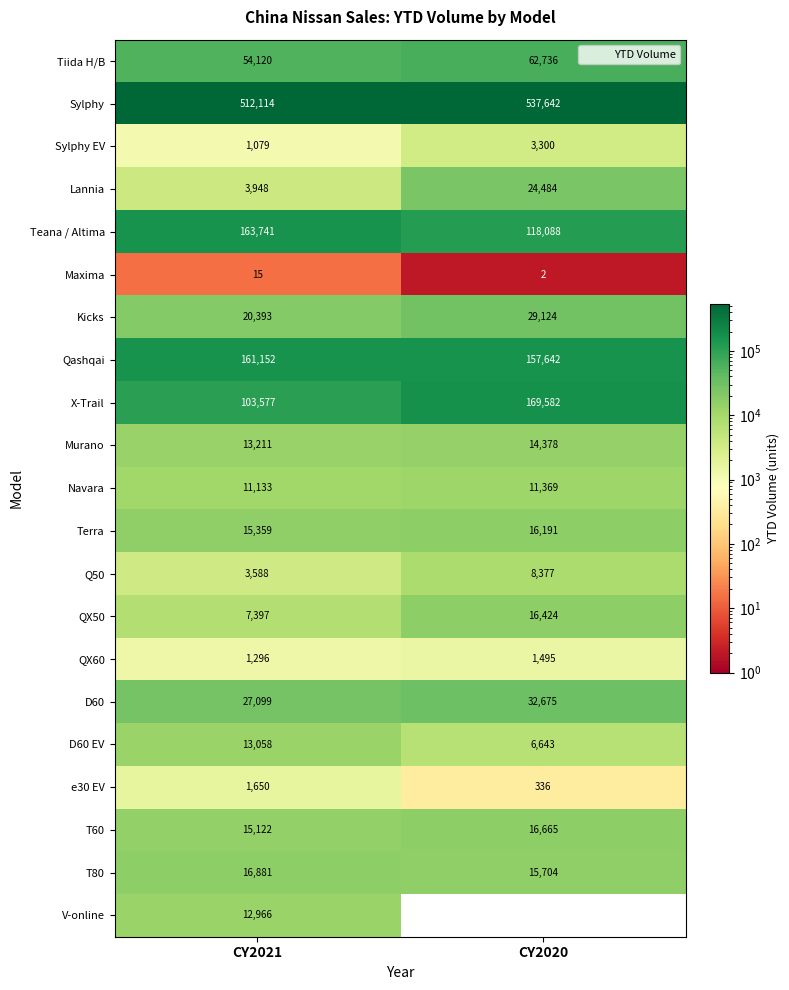

At which category is the sum across all series the highest?

CY2020